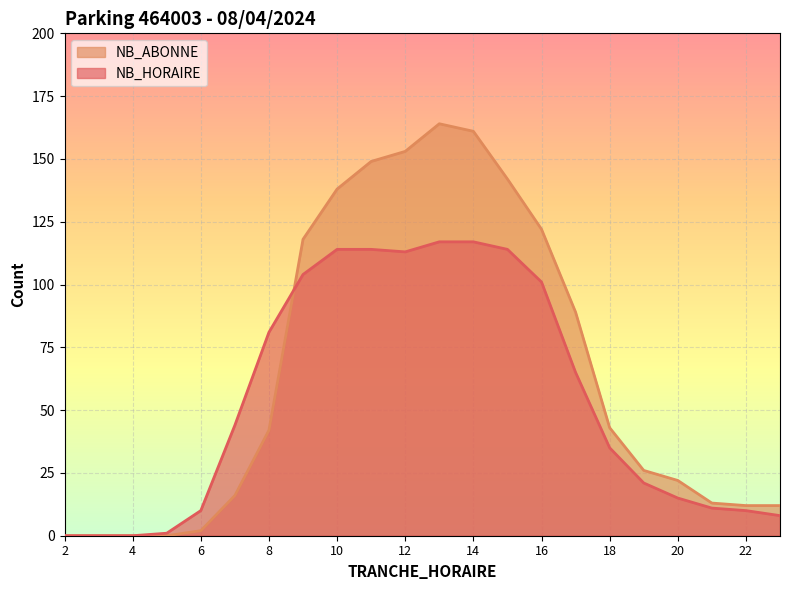

How many lines are shown in the chart?

2